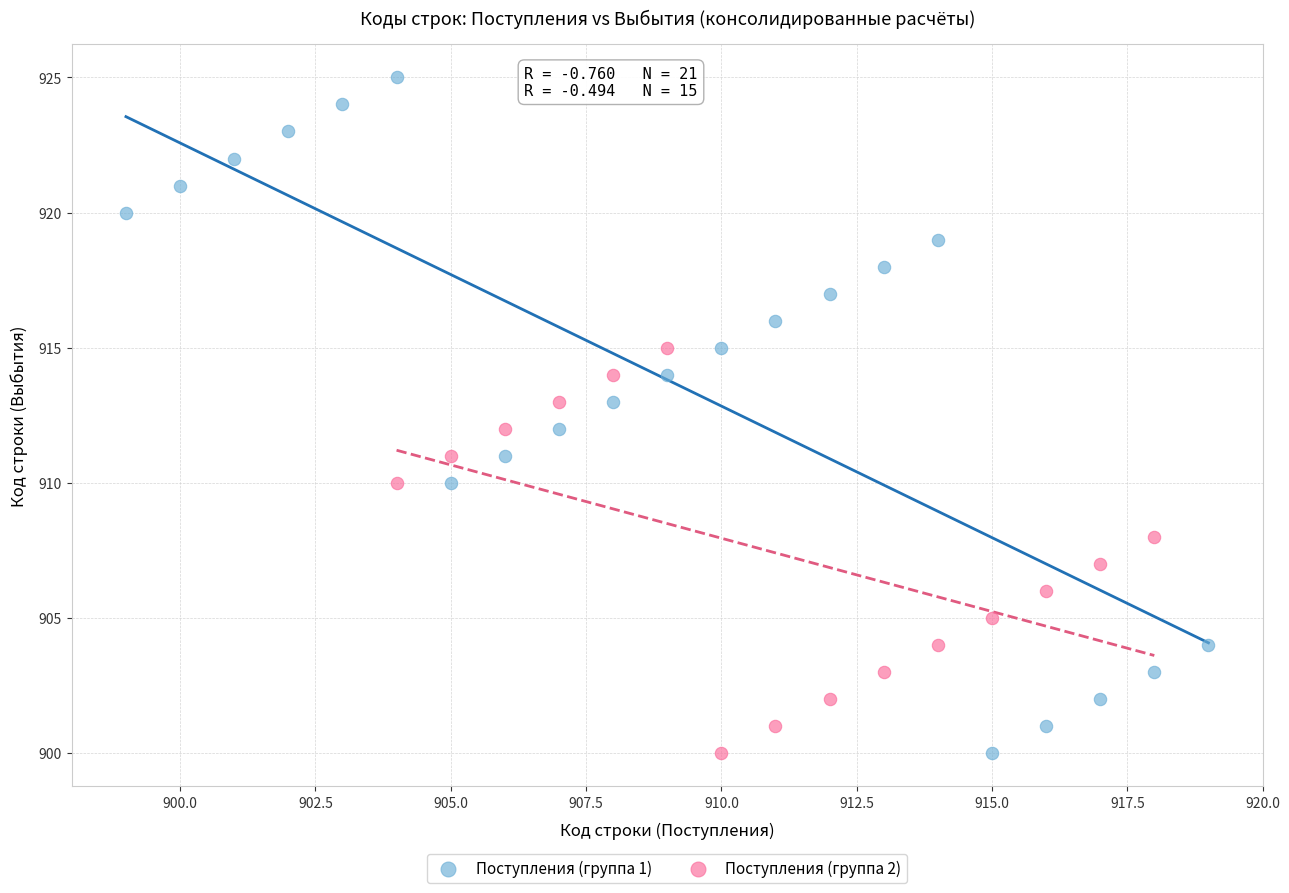

Which series has the largest Y range (max minus min)?

Поступления (группа 1)